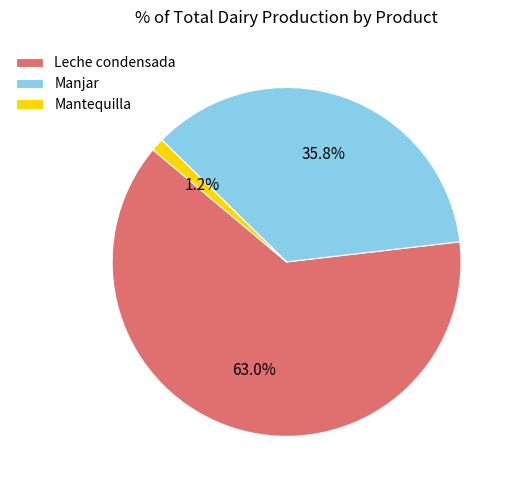

Between Manjar and Leche condensada, which is larger?

Leche condensada